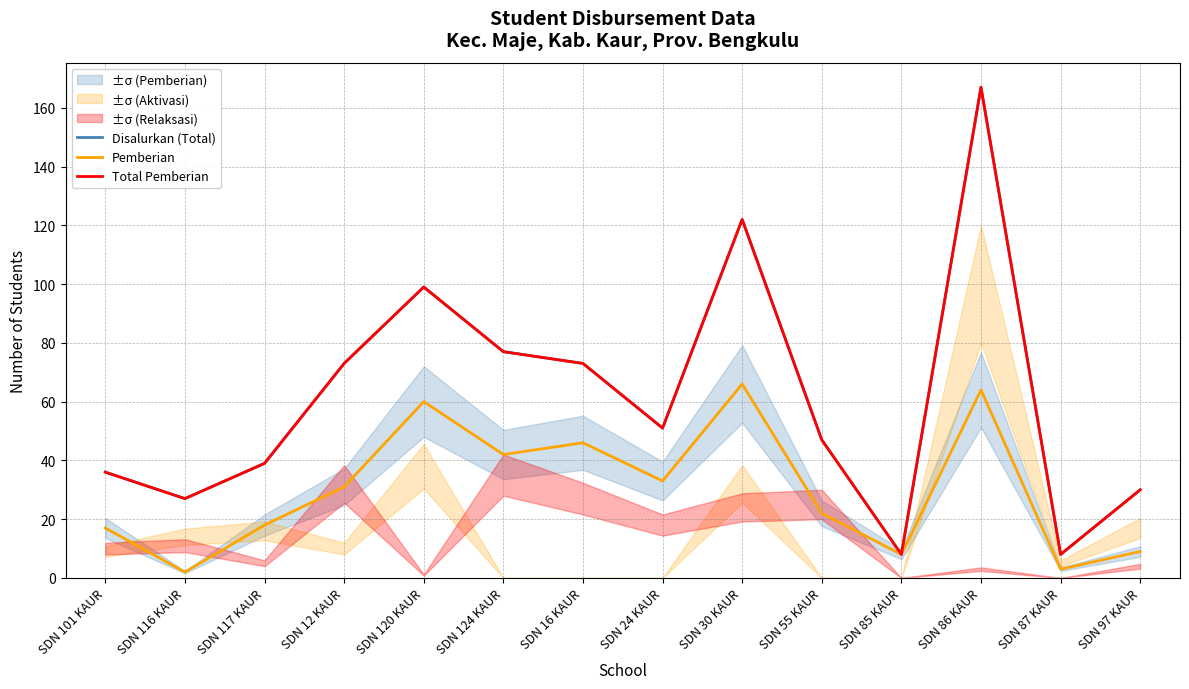

What is the difference between the highest and lowest values at SDN 24 KAUR?

18